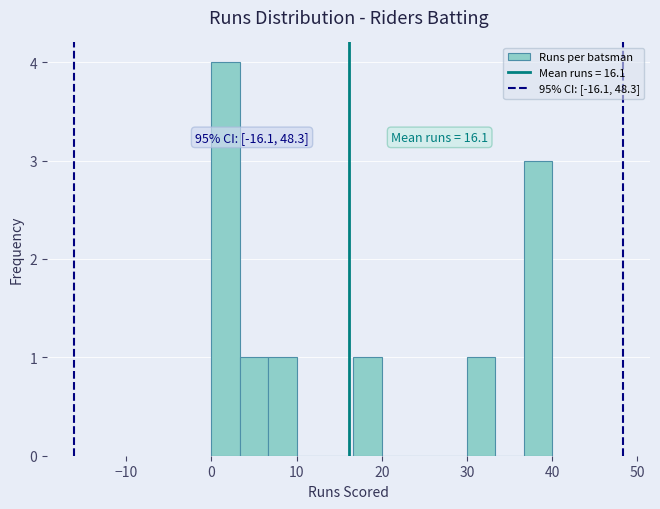

Around what value on the x-axis is the tallest bar? Give the approximate position of its centre, as read against the axis.

2